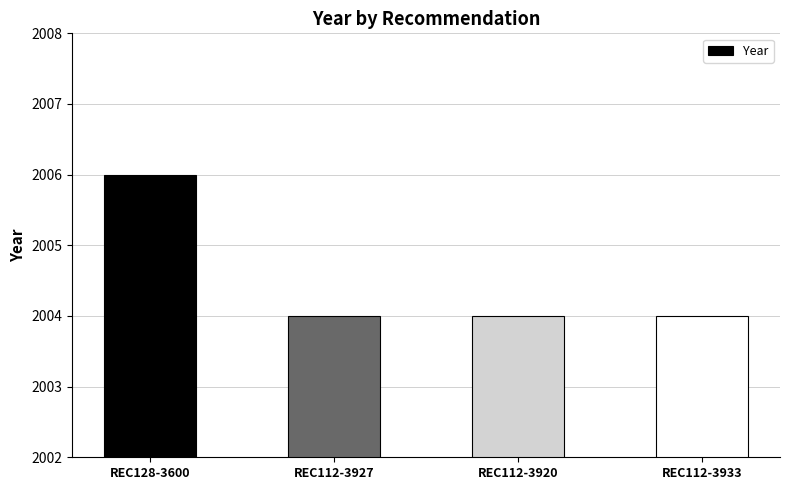

What is the minimum value shown in the chart?

2004